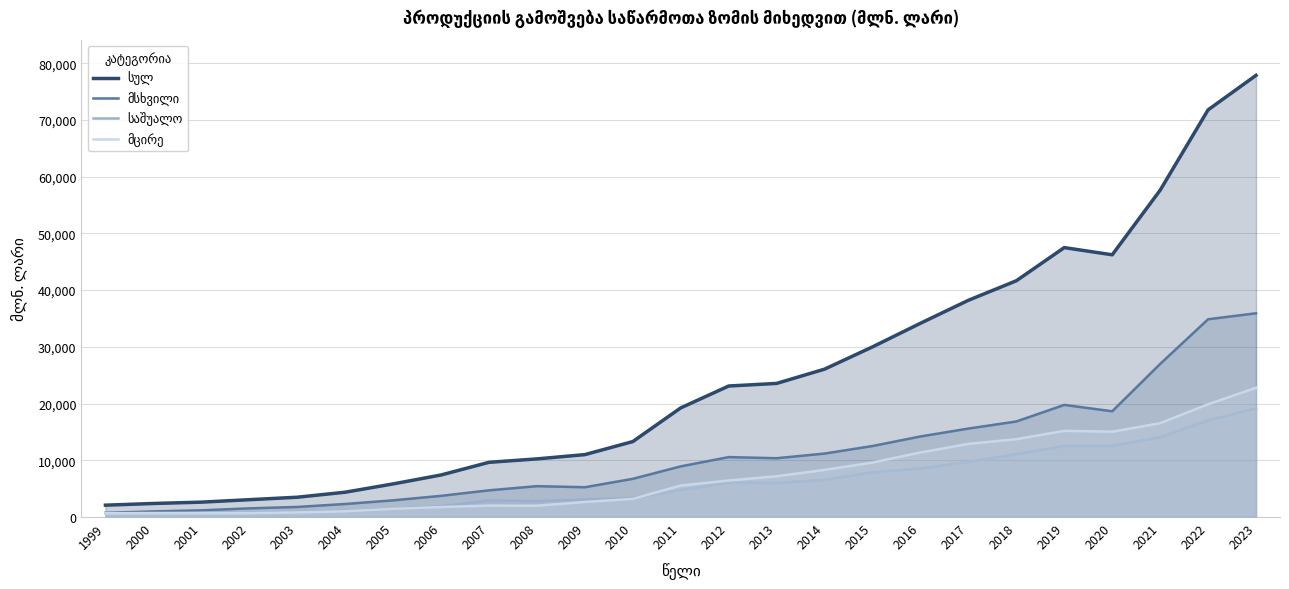

Where is მცირე nearest to the value 11720?

2016